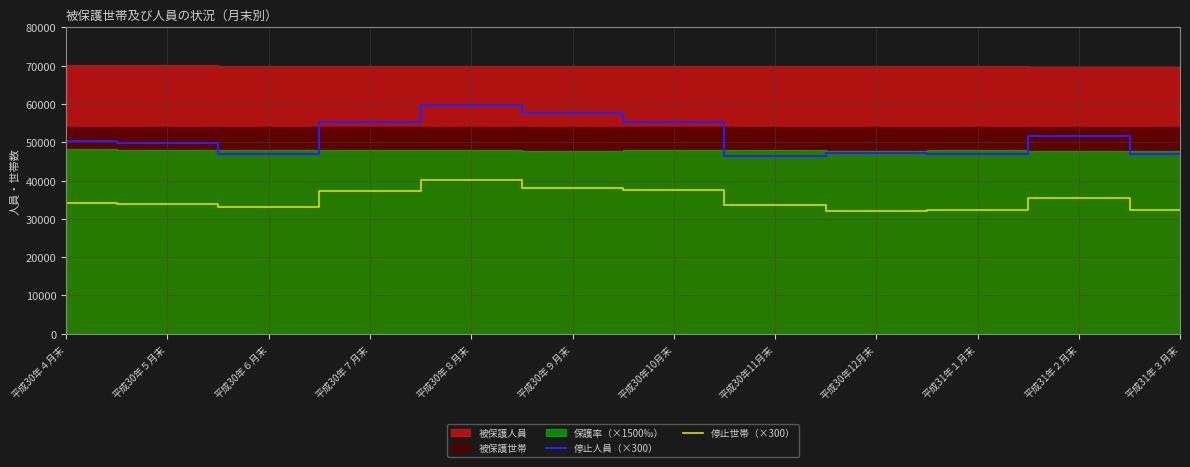

The value of 停止世帯（×300） at 平成30年12月末 is 32100. True or false?

True